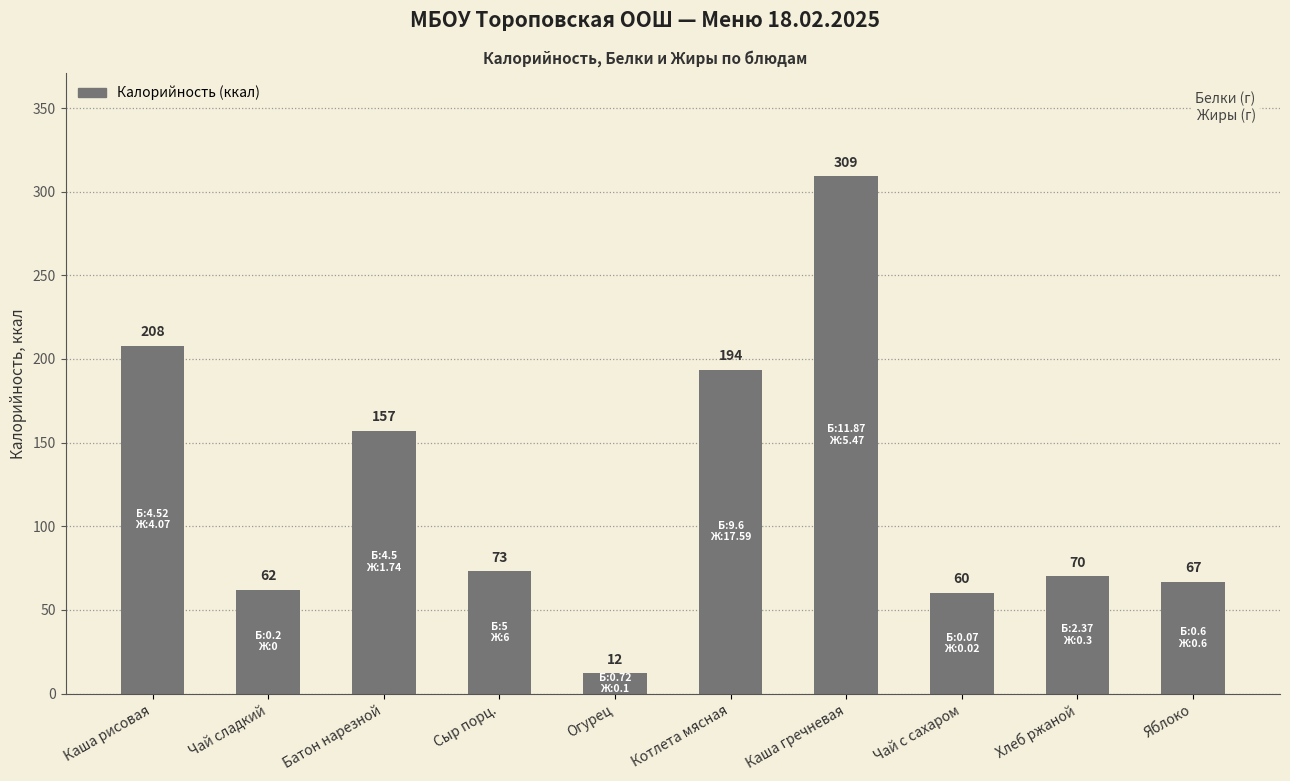

What is the difference between the second highest and second lowest values?

148.0